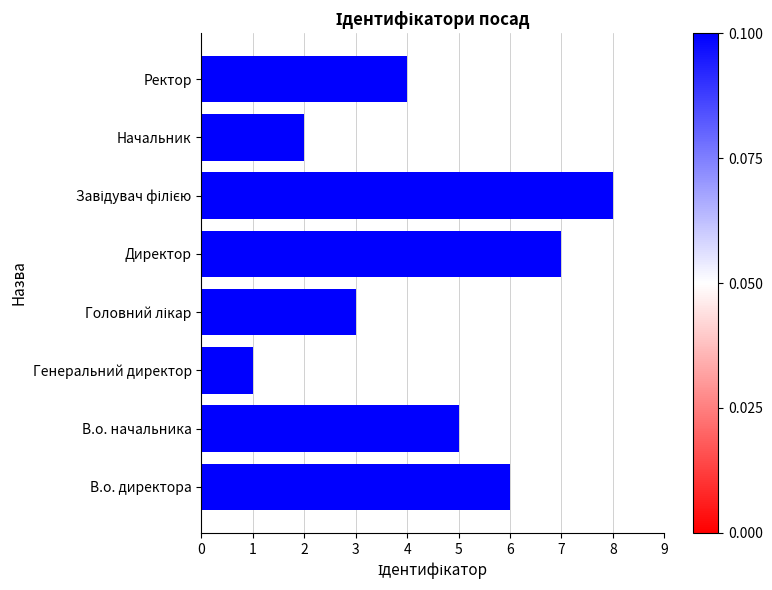

What is the difference between the second highest and second lowest values?

5